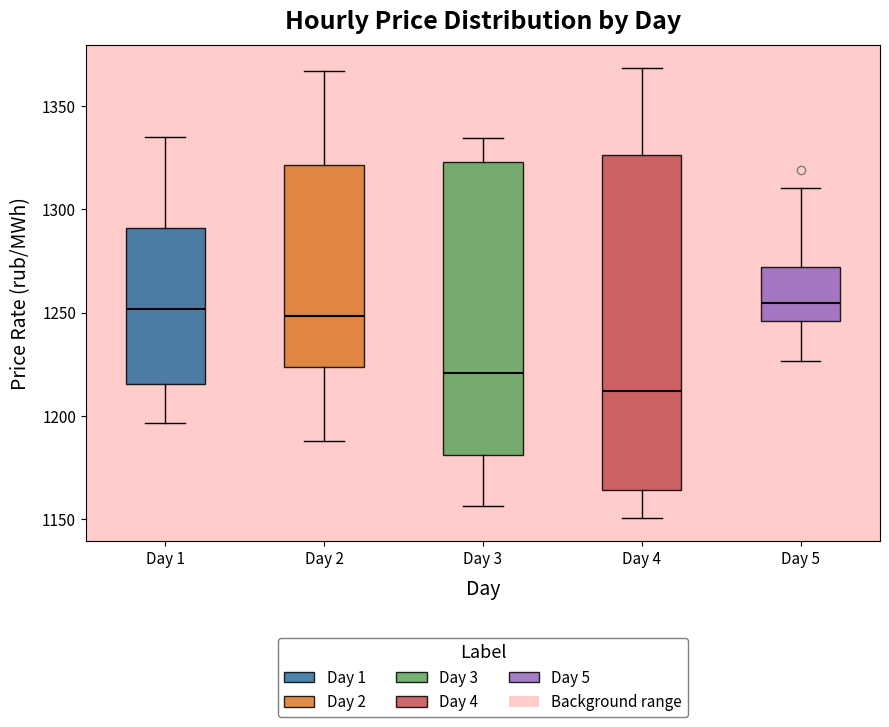

Reading left to right, read every box against the y-axis: the position of its median line, the range the box covers, and the ends of its whiskers. The values are not printed on the chart, so give them approximately, as read against the axis.

Day 1: median 1250, box 1215 to 1290, whiskers 1195 to 1335
Day 2: median 1250, box 1225 to 1320, whiskers 1190 to 1365
Day 3: median 1220, box 1180 to 1325, whiskers 1155 to 1335
Day 4: median 1210, box 1165 to 1325, whiskers 1150 to 1370
Day 5: median 1255, box 1245 to 1270, whiskers 1225 to 1310